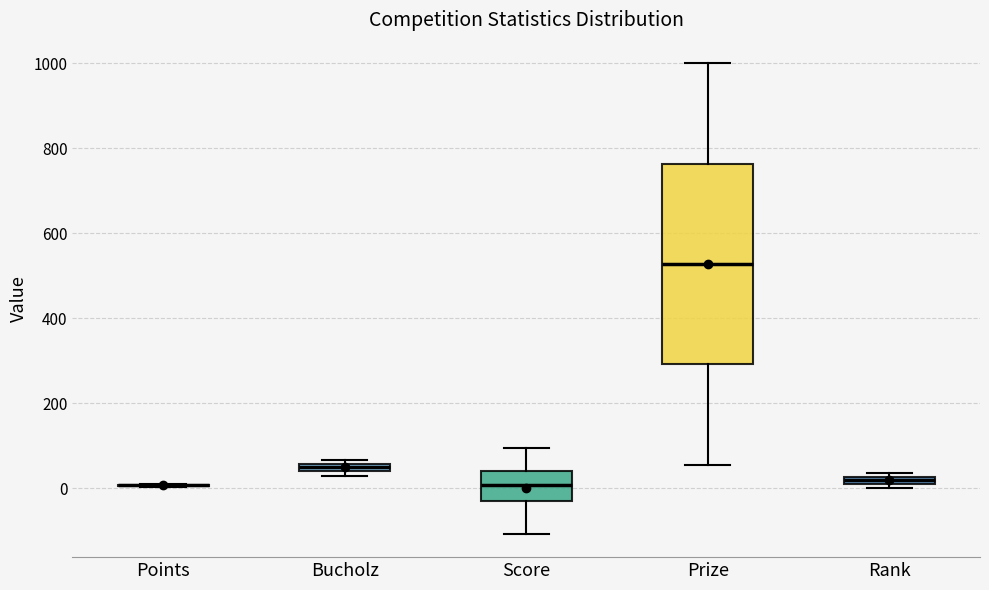

Where is the upper edge of the box for Rank on the y-axis? The values are not printed on the chart, so give them approximately, as read against the axis.

20